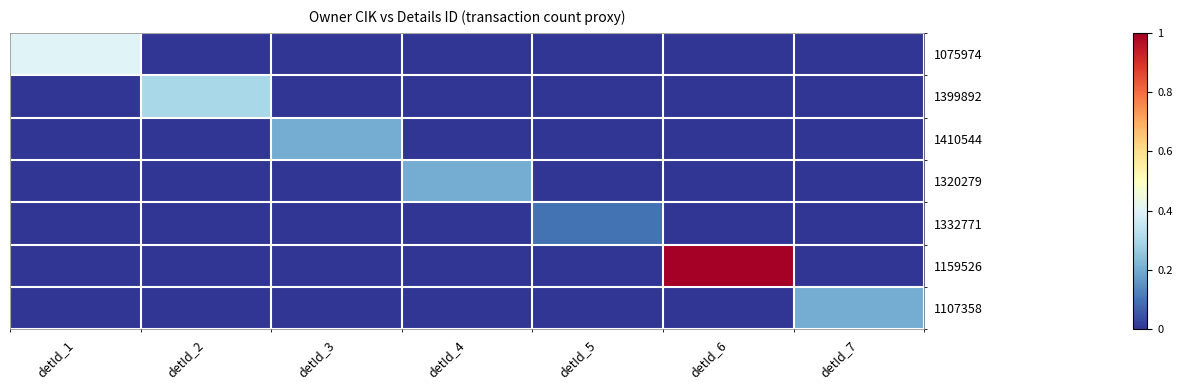

Between detId_1 and detId_7, which is larger?

detId_1